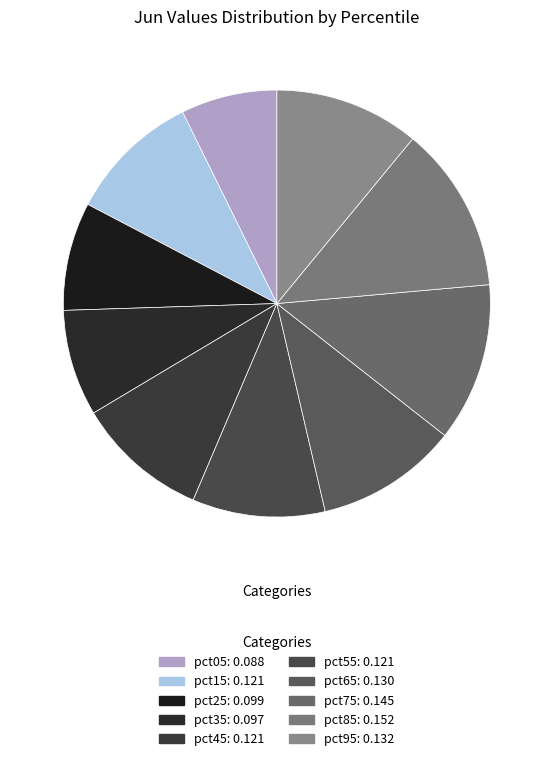

What is the total percentage of pct55 and pct25?

18.2%